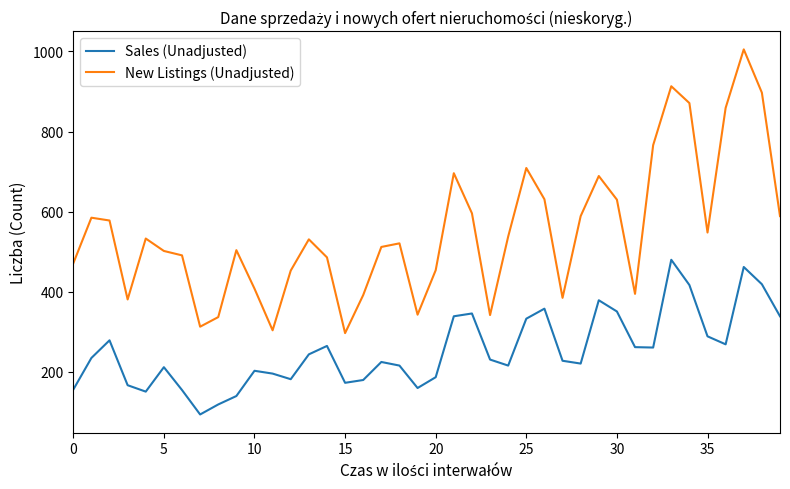

List the series in order of their overall mean, lowest first.

Sales (Unadjusted), New Listings (Unadjusted)